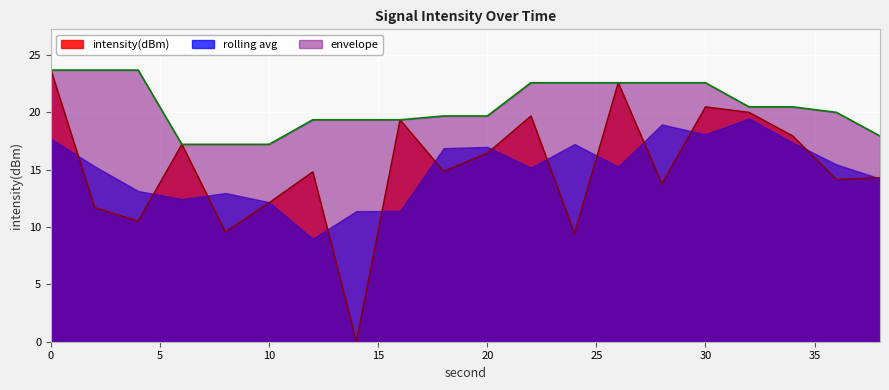

How many values exceed 14?

13